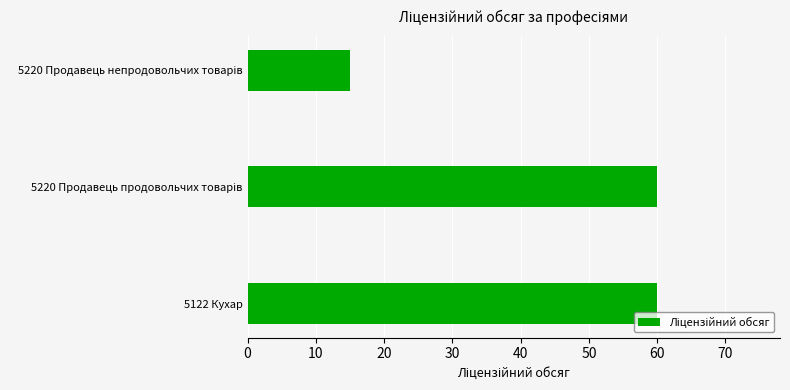

The value at 5122 Кухар is 13. True or false?

False